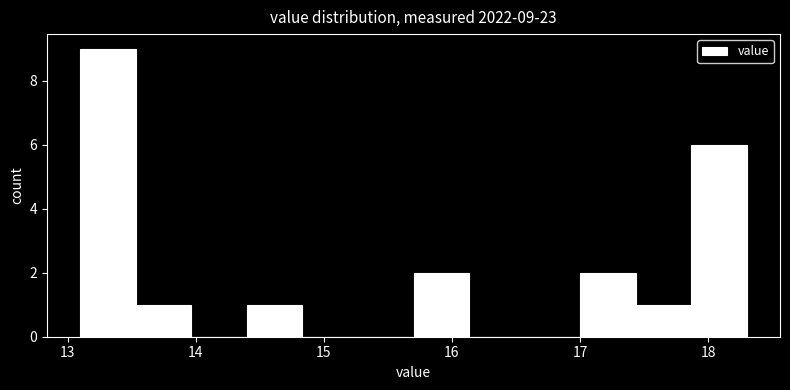

Which range on the x-axis has the tallest bar?

13.1 to 13.5